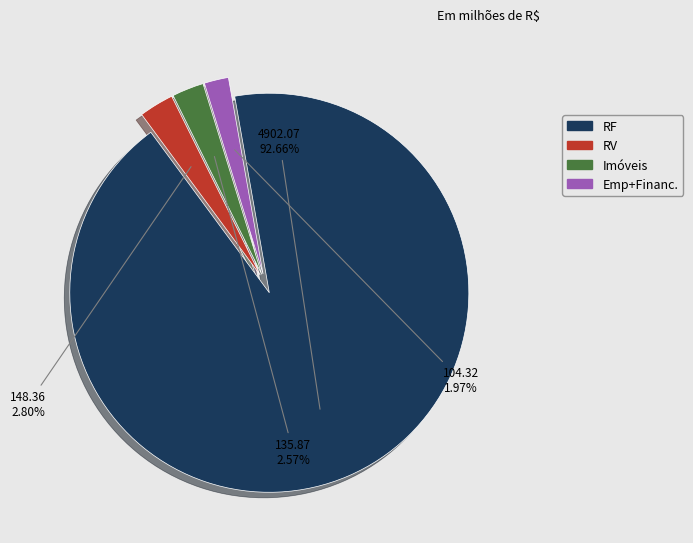

Is there a majority slice in this chart?

Yes